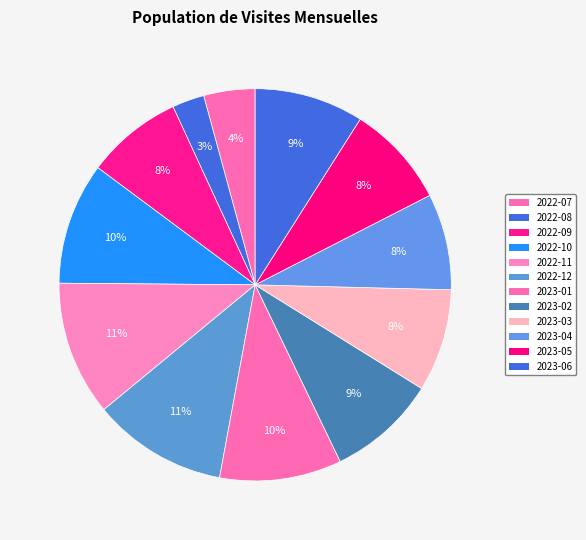

Which slice is the smallest?

2022-08